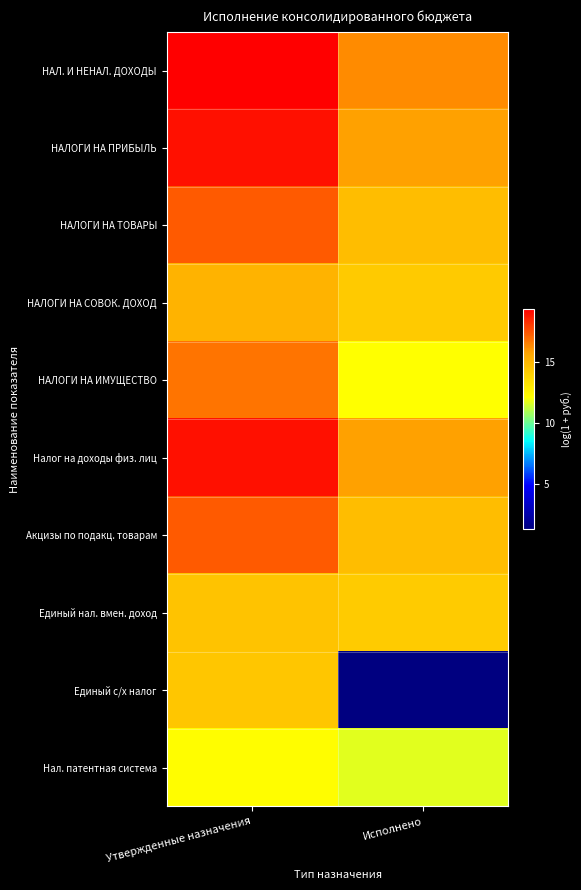

List the series in order of their peak value, highest first.

НАЛ. И НЕНАЛ. ДОХОДЫ, НАЛОГИ НА ПРИБЫЛЬ, Налог на доходы физ. лиц, НАЛОГИ НА ТОВАРЫ, Акцизы по подакц. товарам, НАЛОГИ НА ИМУЩЕСТВО, НАЛОГИ НА СОВОК. ДОХОД, Единый нал. вмен. доход, Единый с/х налог, Нал. патентная система